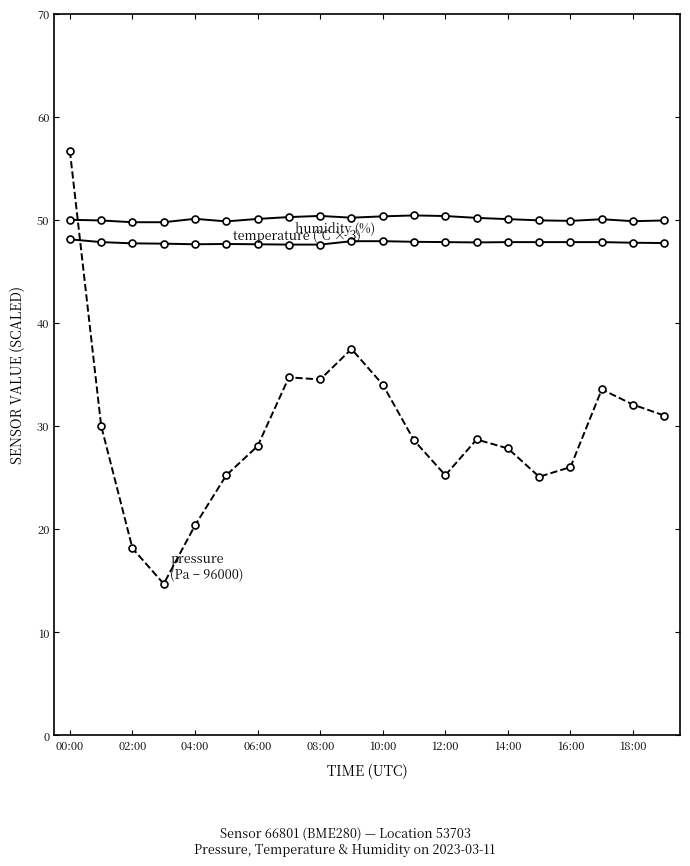

How many distinct data groups are displayed?

3